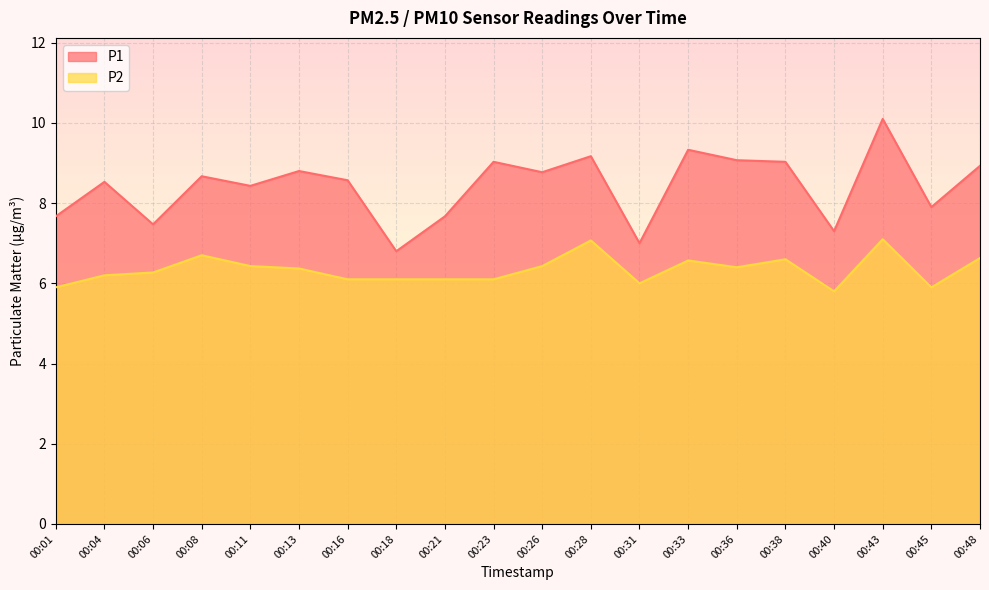

True or false: P1 has more than 2 points higher than both neighbors.

True